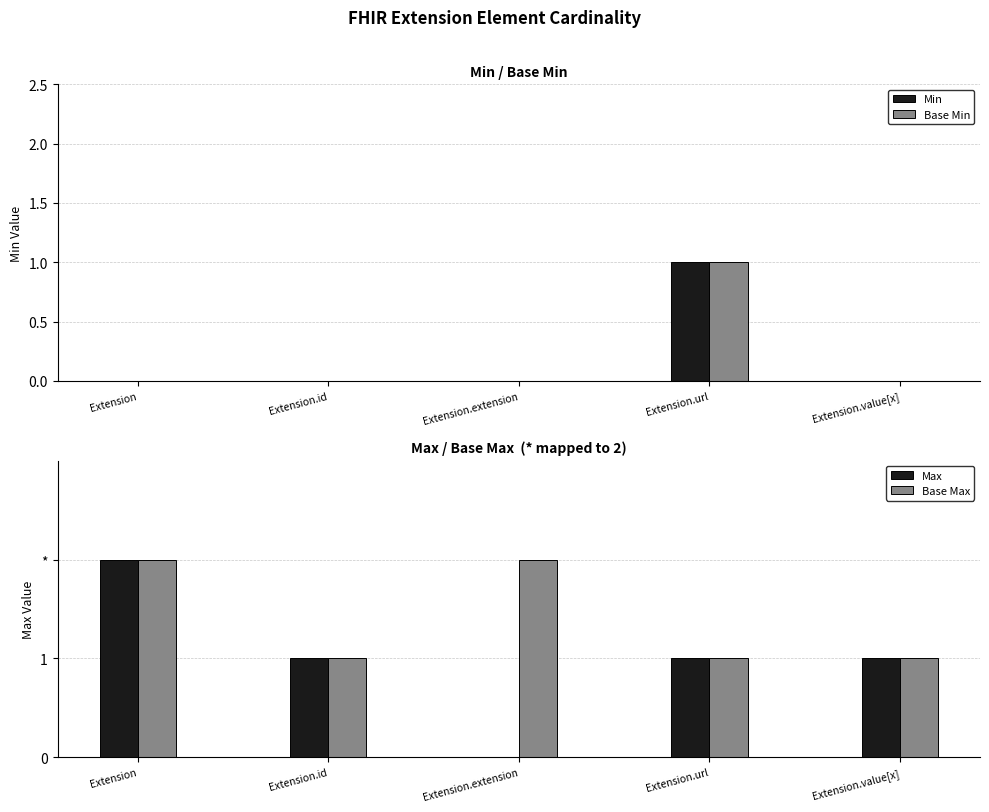

What is the label of the 2nd bar from the left?

Extension.id